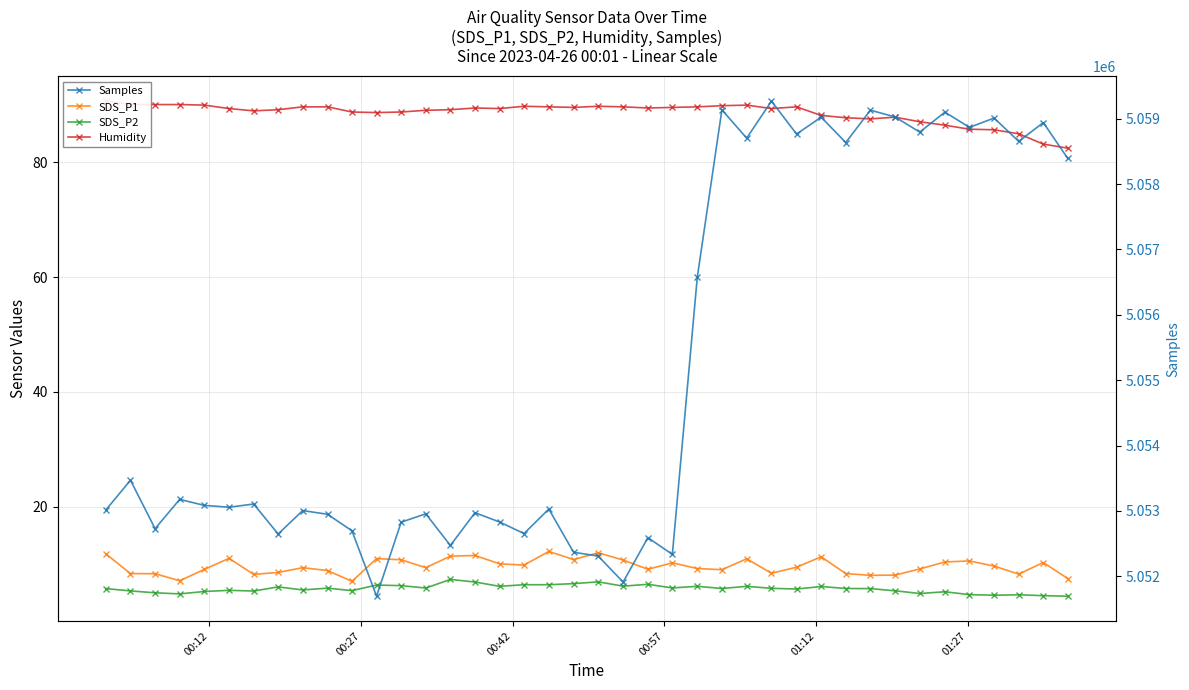

What are all the series names shown in the legend?

SDS_P1, SDS_P2, Humidity, Samples